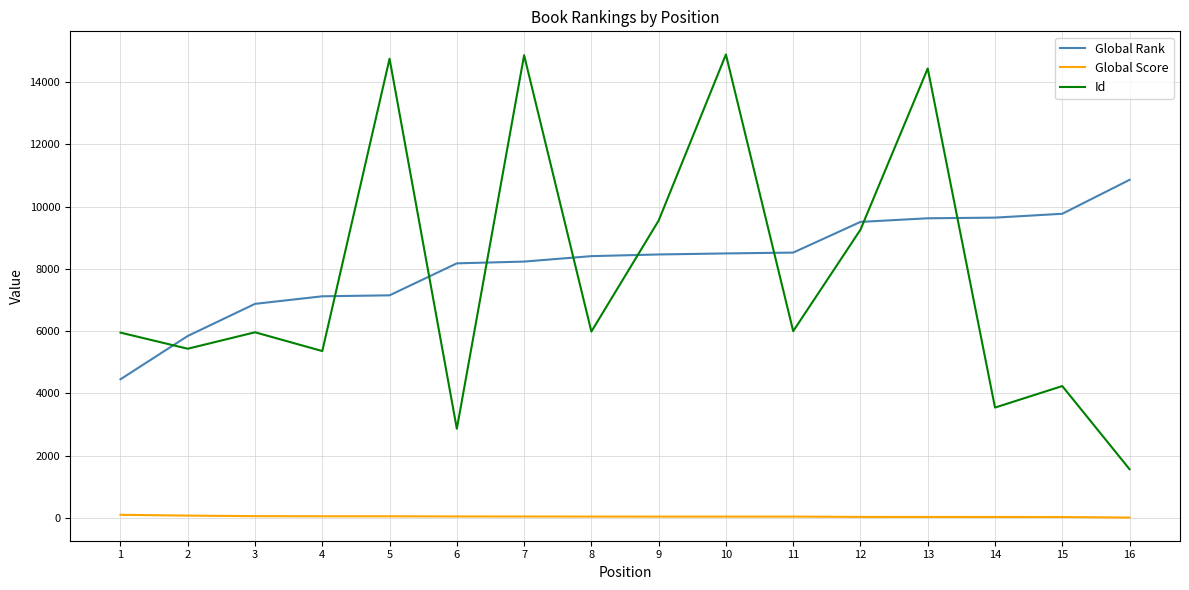

What is the approximate value of Global Rank at 2, to the nearest 10?

5840